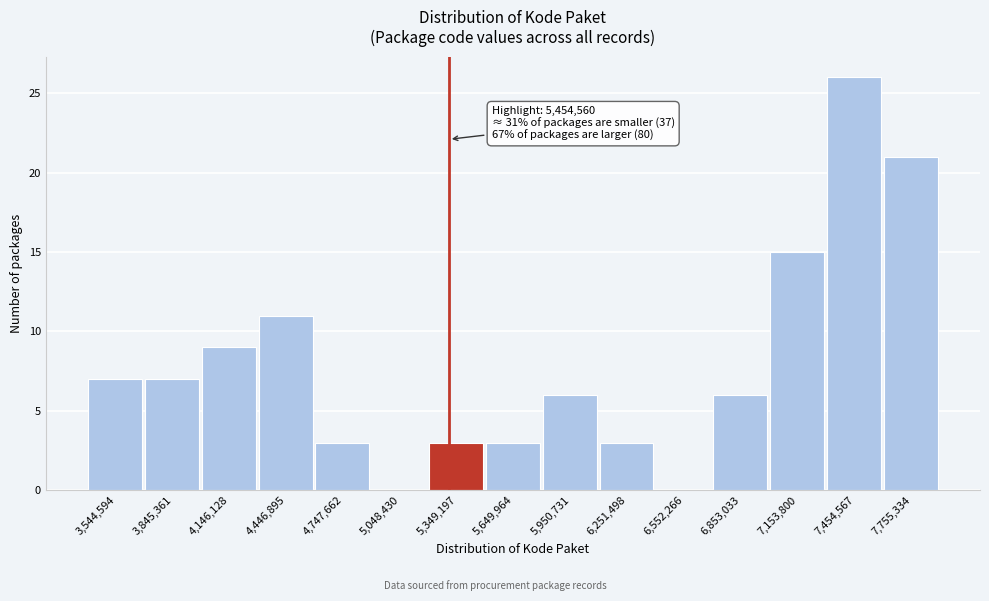

Reading right to left, list all the values displayed in this chart.

7,755,334=21	7,454,567=26	7,153,800=15	6,853,033=6	6,552,266=0	6,251,498=3	5,950,731=6	5,649,964=3	5,349,197=3	5,048,430=0	4,747,662=3	4,446,895=11	4,146,128=9	3,845,361=7	3,544,594=7